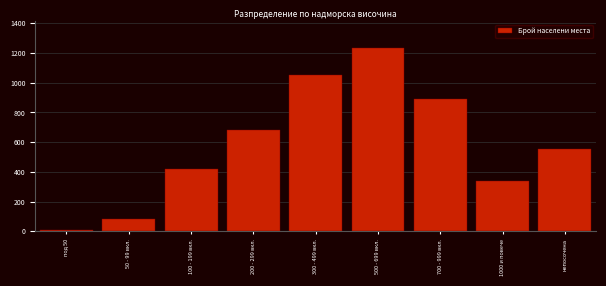

Reading left to right, extract all data points from this chart.

под 50=12	50 - 99 вкл.=85	100 - 199 вкл.=420	200 - 299 вкл.=680	300 - 499 вкл.=1050	500 - 699 вкл.=1230	700 - 999 вкл.=890	1000 и повече=340	непосочена=552